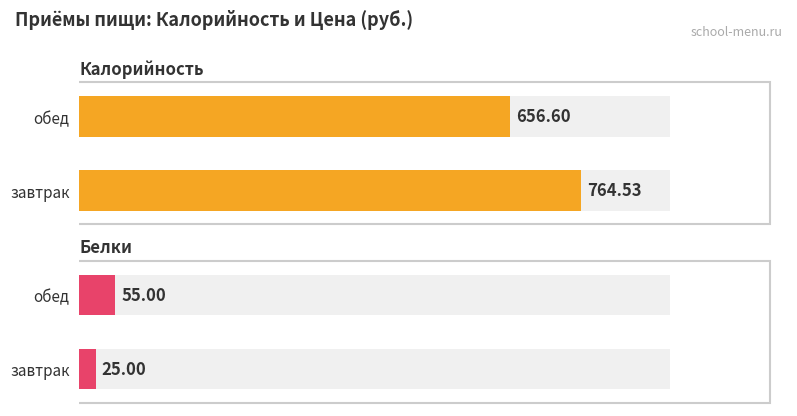

At which category does the chart reach its peak across all series?

завтрак